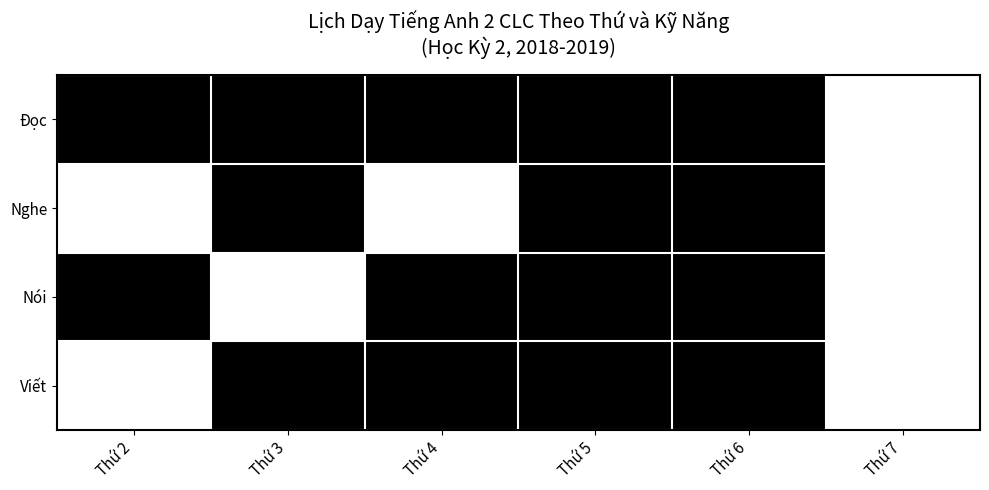

List the series in order of their peak value, lowest first.

Đọc, Nghe, Nói, Viết